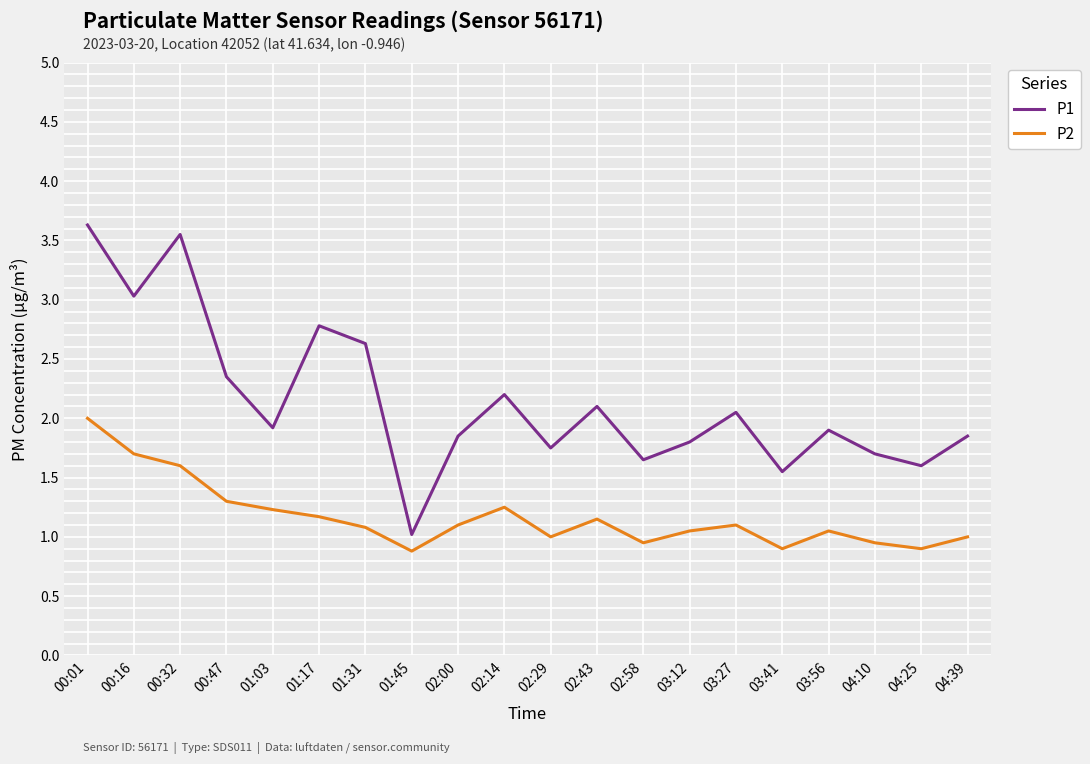

Rank the series at 03:12 from highest to lowest value.

P1, P2